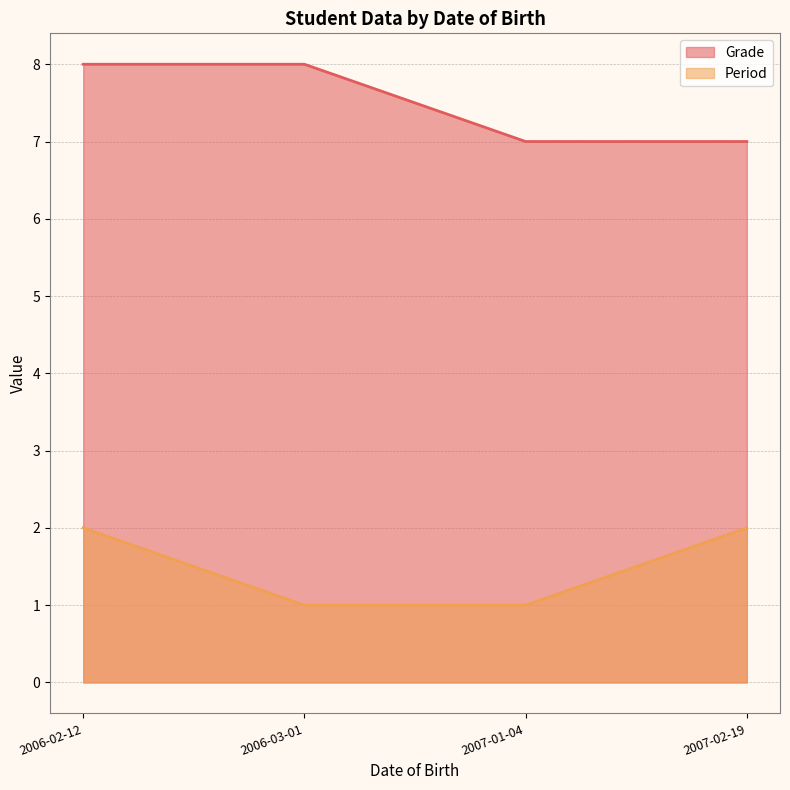

True or false: the data has more than 2 interior local peaks.

False